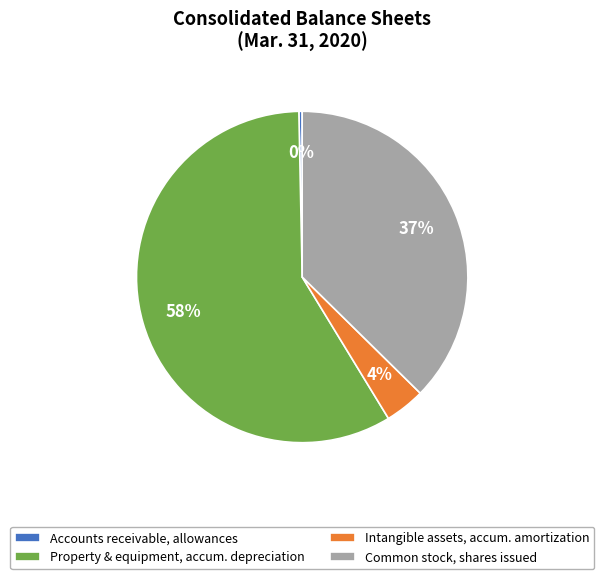

Is it true that Accounts receivable, allowances is 0% of the pie?

True